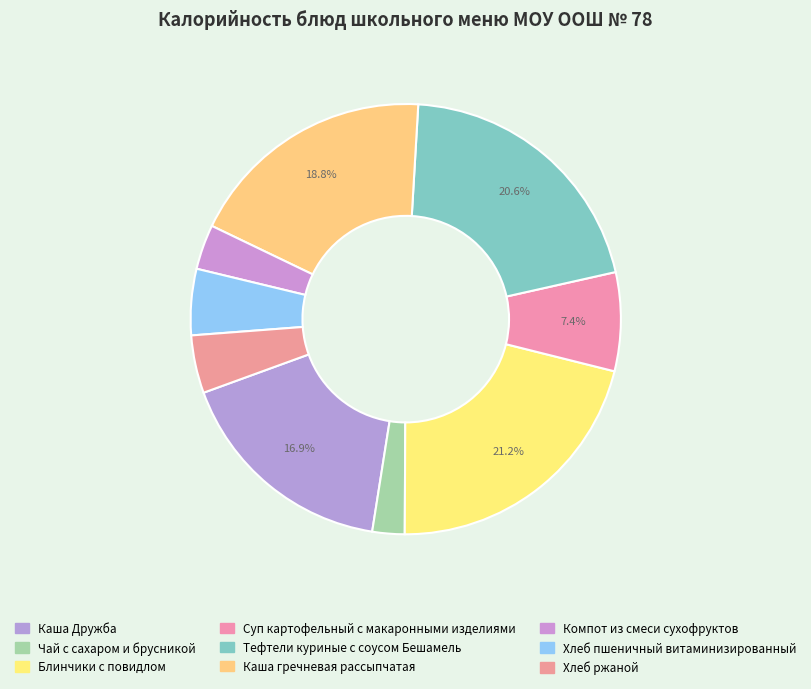

Rank the categories by value from highest to lowest.

Блинчики с повидлом, Тефтели куриные с соусом Бешамель, Каша гречневая рассыпчатая, Каша Дружба, Суп картофельный с макаронными изделиями, Хлеб пшеничный витаминизированный, Хлеб ржаной, Компот из смеси сухофруктов, Чай с сахаром и брусникой